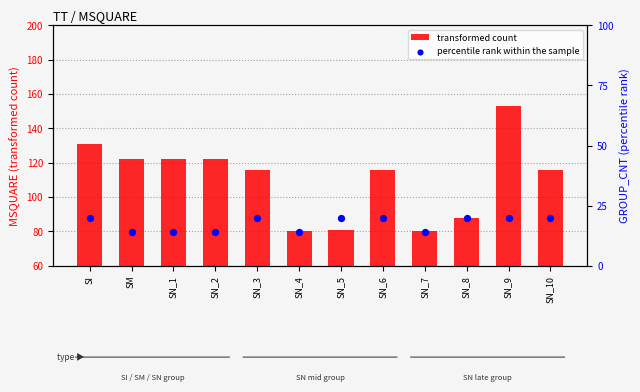

What is the total value across all series at SN_4?

94